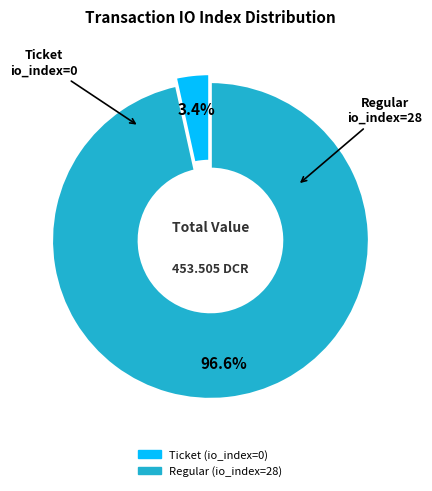

What is the smallest slice in the pie chart?

Ticket